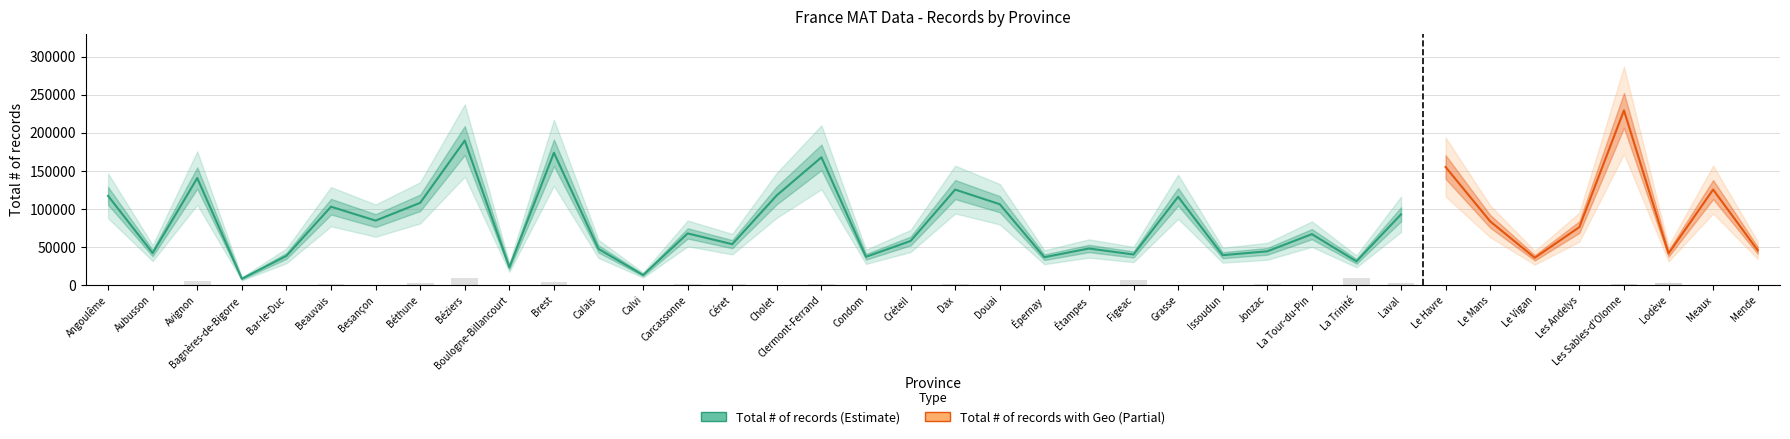

What is the difference between the Total # of records values at Besançon and Mende?

39016